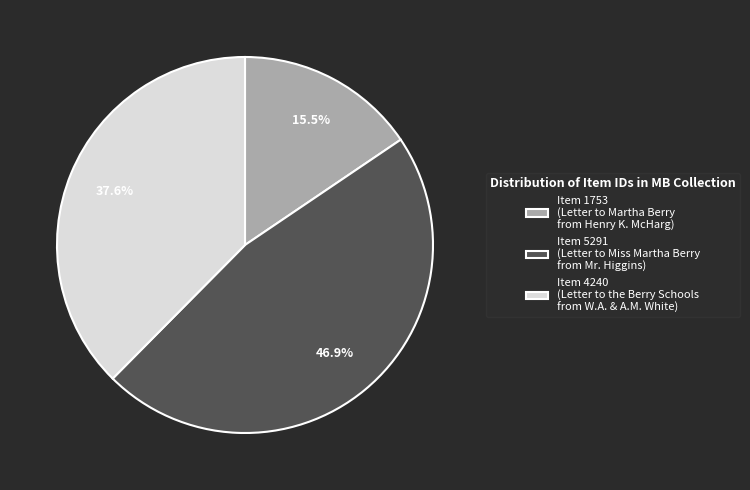

Rank the categories by value from highest to lowest.

Item 5291 (Letter to Miss Martha Berry from Mr. Higgins), Item 4240 (Letter to the Berry Schools from W.A. & A.M. White), Item 1753 (Letter to Martha Berry from Henry K. McHarg)